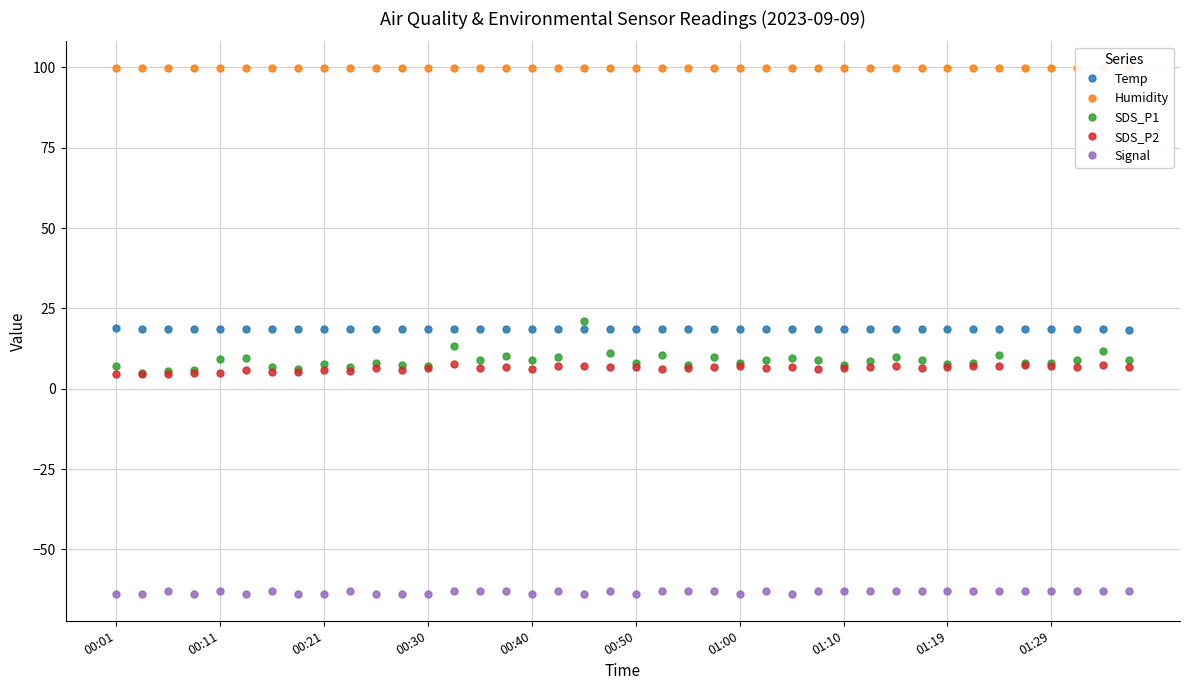

True or false: SDS_P2 and Temp cross at least once.

False